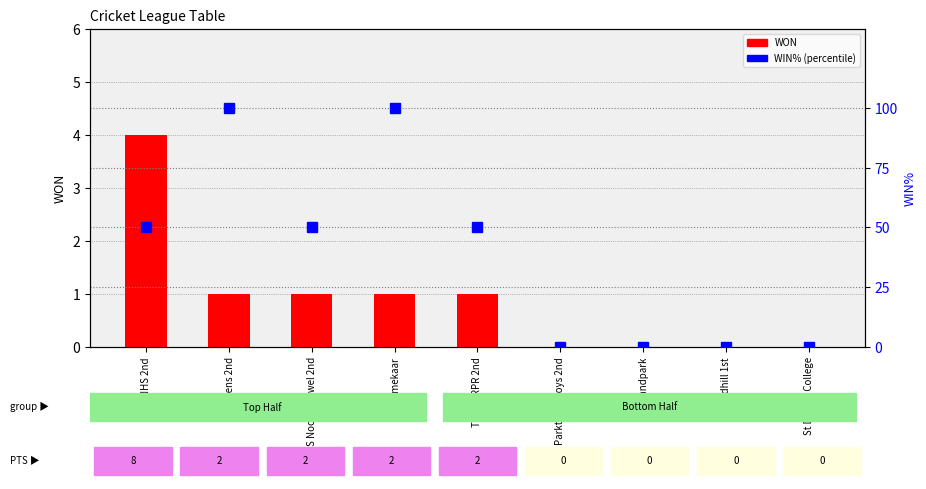

Is the value of WIN% at Queens 2nd greater than the value of WON at Parktown Boys 2nd?

Yes